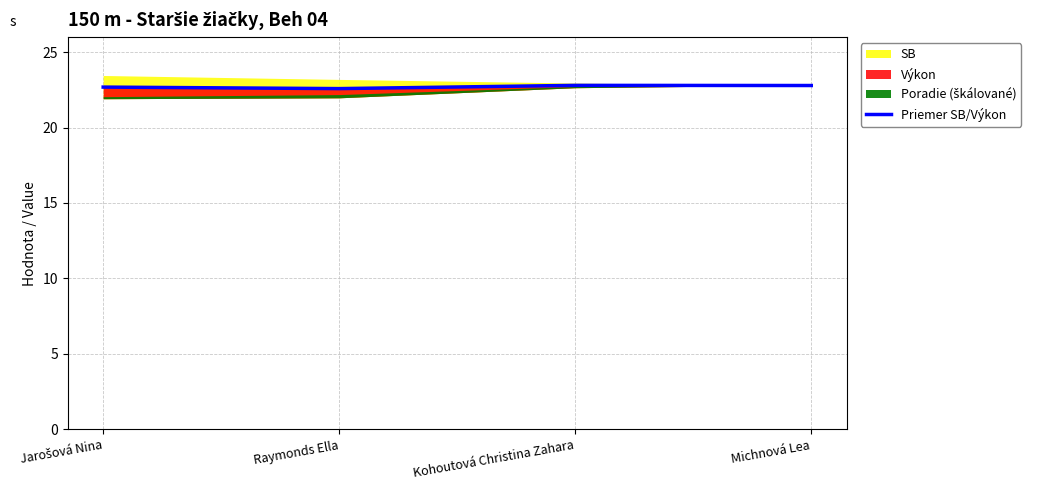

True or false: the data shows 12.5 at Michnová Lea.

False